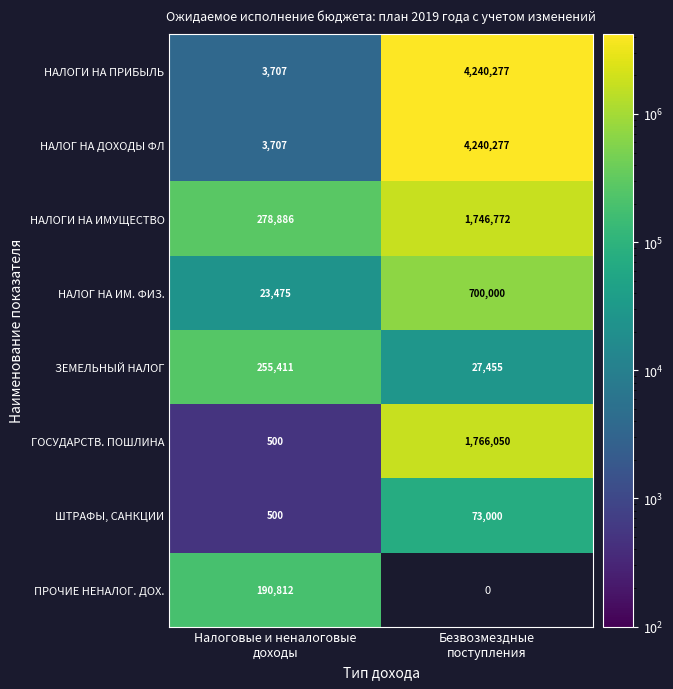

What is the maximum value for НАЛОГ НА ИМ. ФИЗ.?

700000